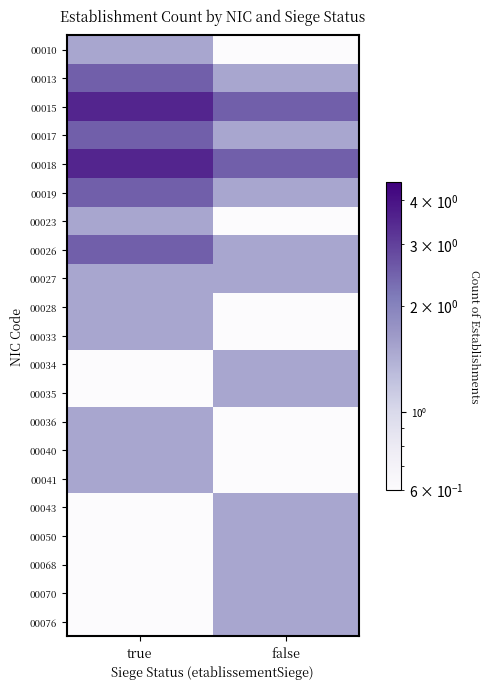

Reading left to right, extract all data points from this chart.

00010: true=1.5	false=0.5
00013: true=2.5	false=1.5
00015: true=3.5	false=2.5
00017: true=2.5	false=1.5
00018: true=3.5	false=2.5
00019: true=2.5	false=1.5
00023: true=1.5	false=0.5
00026: true=2.5	false=1.5
00027: true=1.5	false=1.5
00028: true=1.5	false=0.5
00033: true=1.5	false=0.5
00034: true=0.5	false=1.5
00035: true=0.5	false=1.5
00036: true=1.5	false=0.5
00040: true=1.5	false=0.5
00041: true=1.5	false=0.5
00043: true=0.5	false=1.5
00050: true=0.5	false=1.5
00068: true=0.5	false=1.5
00070: true=0.5	false=1.5
00076: true=0.5	false=1.5